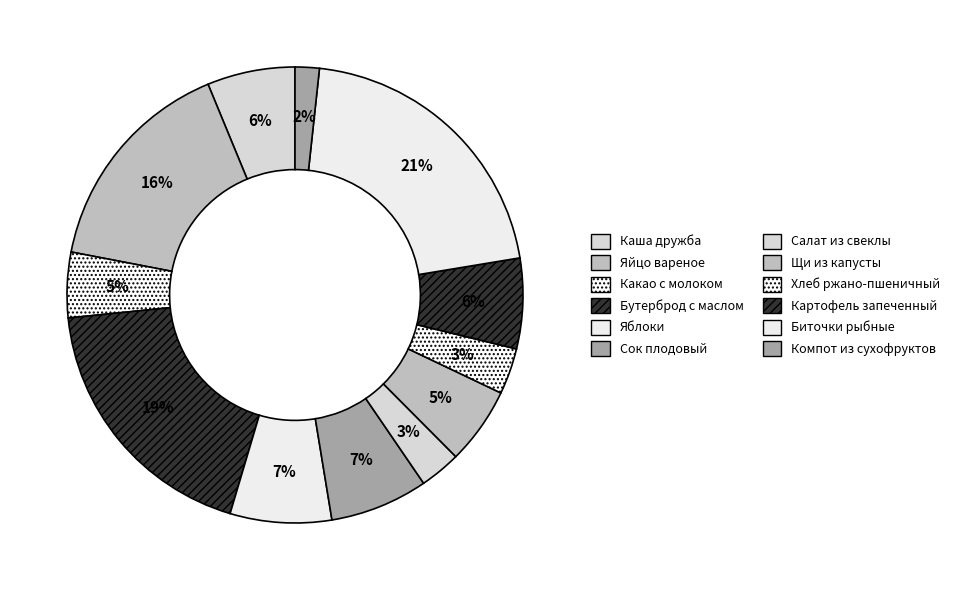

Which slice is the largest?

Биточки рыбные